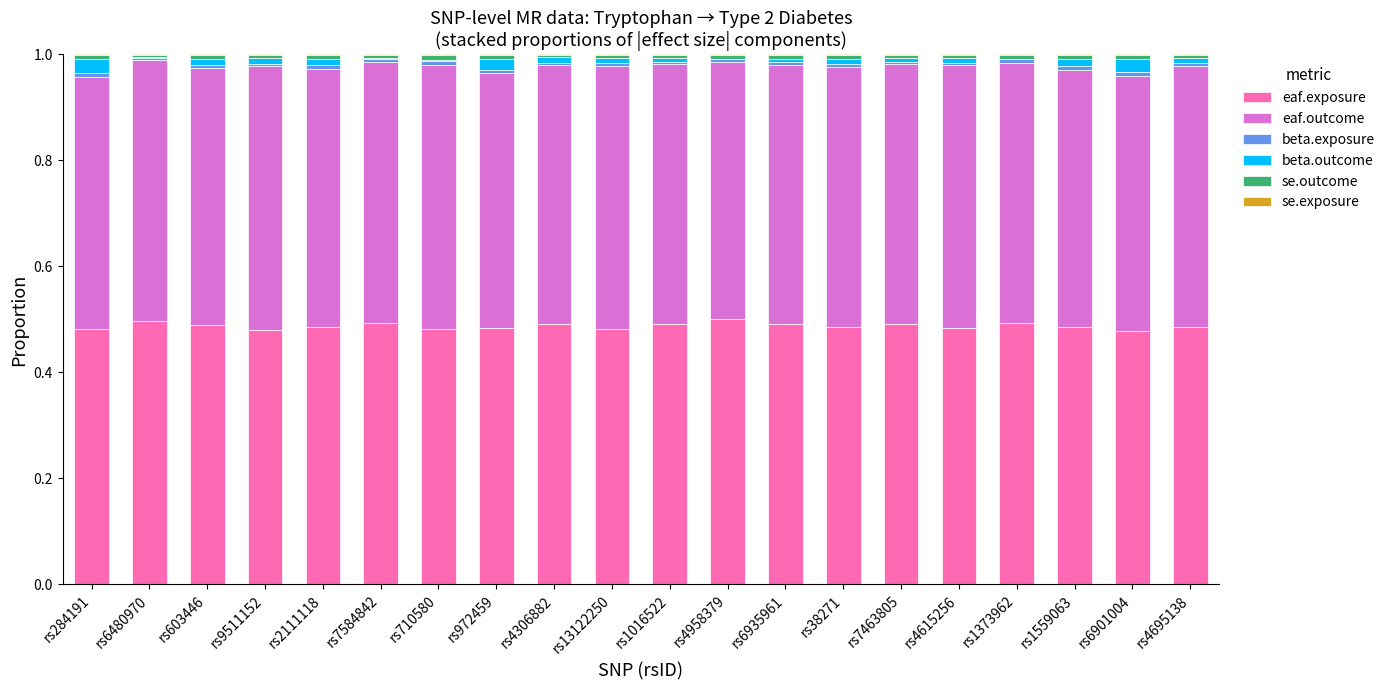

The value of eaf.exposure at rs6935961 is 0.5. True or false?

True